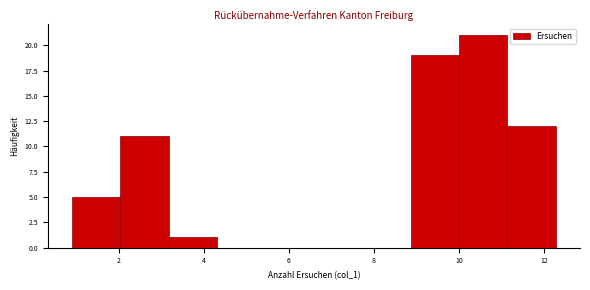

Reading left to right, transcribe this chart: for each bar, give the range it covers on the x-axis and its height. Neither the bar edges nor the heights are printed on the chart, so give them approximately, as read against the axes.

0.8 to 2.0: 5
2.0 to 3.2: 11
3.2 to 4.4: 1
4.4 to 5.4: 0
5.4 to 6.6: 0
6.6 to 7.8: 0
7.8 to 8.8: 0
8.8 to 10.0: 19
10.0 to 11.2: 21
11.2 to 12.2: 12